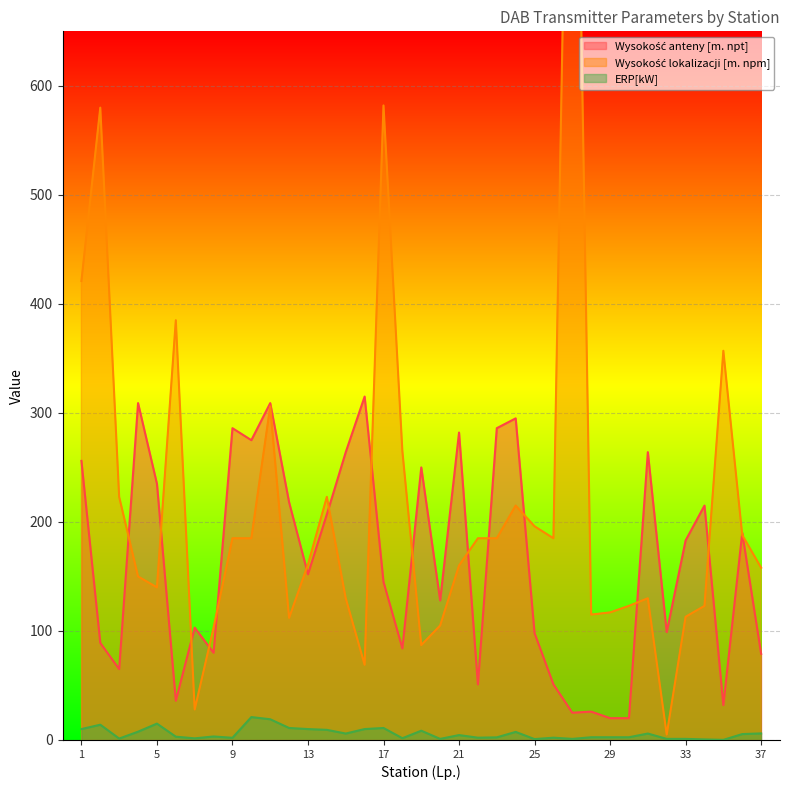

Rank the categories by Wysokość anteny [m. npt] value from lowest to highest.

29, 30, 27, 28, 35, 6, 22, 26, 3, 37, 8, 18, 2, 25, 32, 7, 20, 17, 13, 33, 36, 14, 34, 12, 5, 19, 1, 15, 31, 10, 21, 9, 23, 24, 4, 11, 16